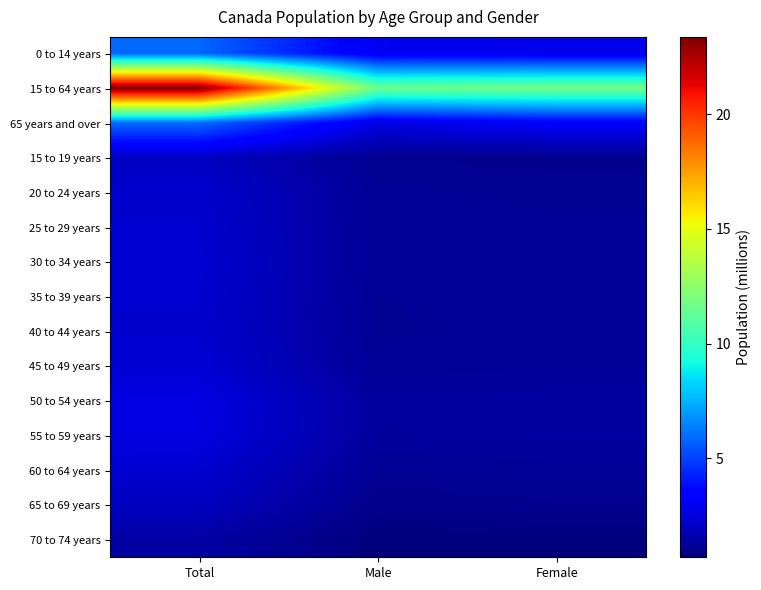

At which category does the chart reach its minimum across all series?

Male